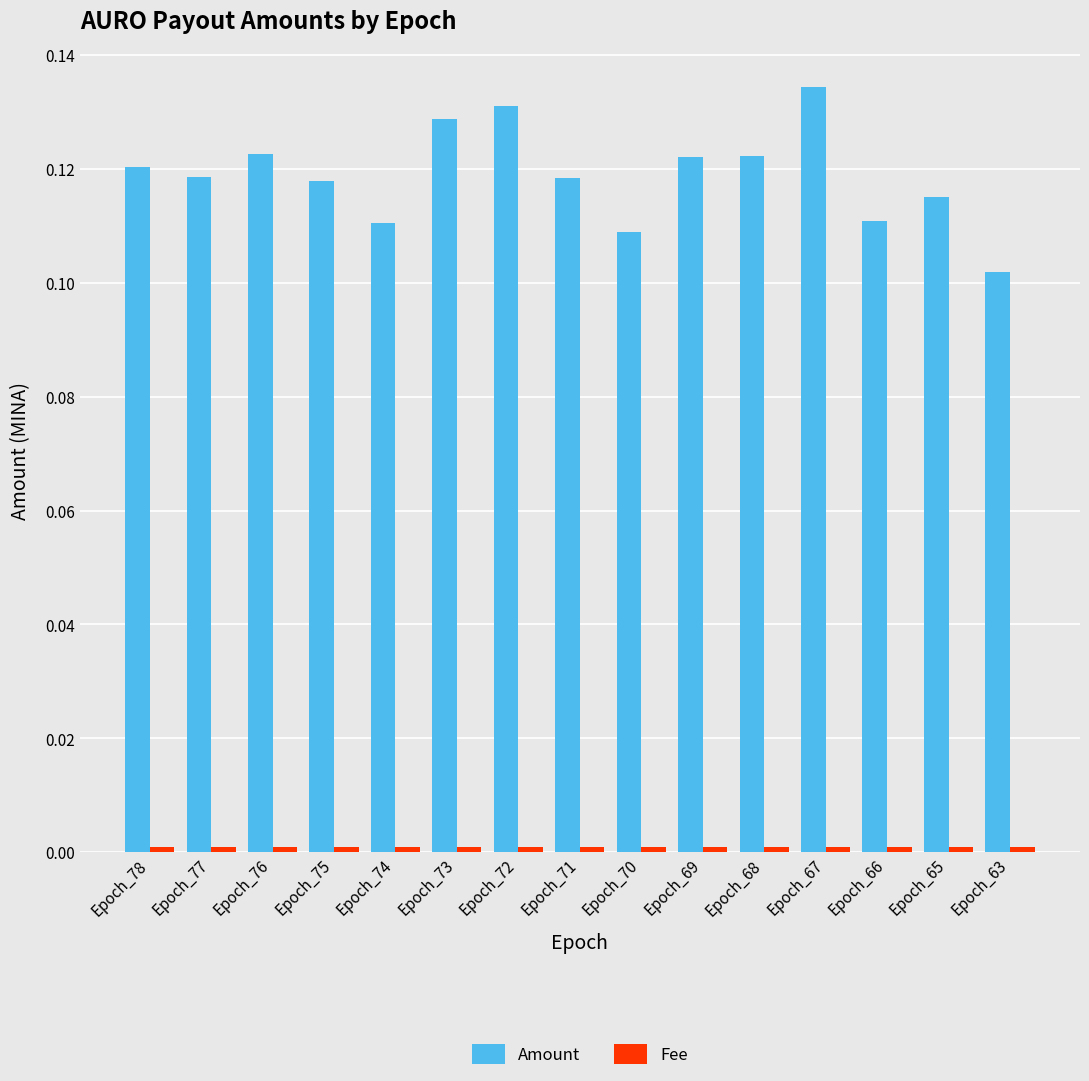

Which series changed the most between Epoch_76 and Epoch_67?

Amount